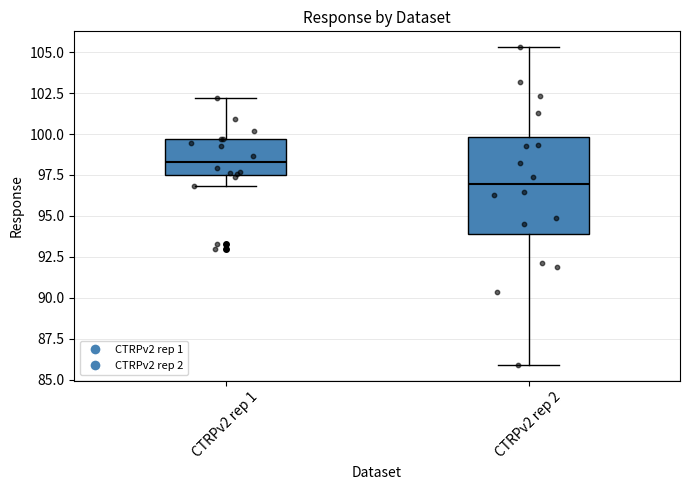

Where is the lower edge of the box for CTRPv2 rep 2 on the y-axis? The values are not printed on the chart, so give them approximately, as read against the axis.

94.0